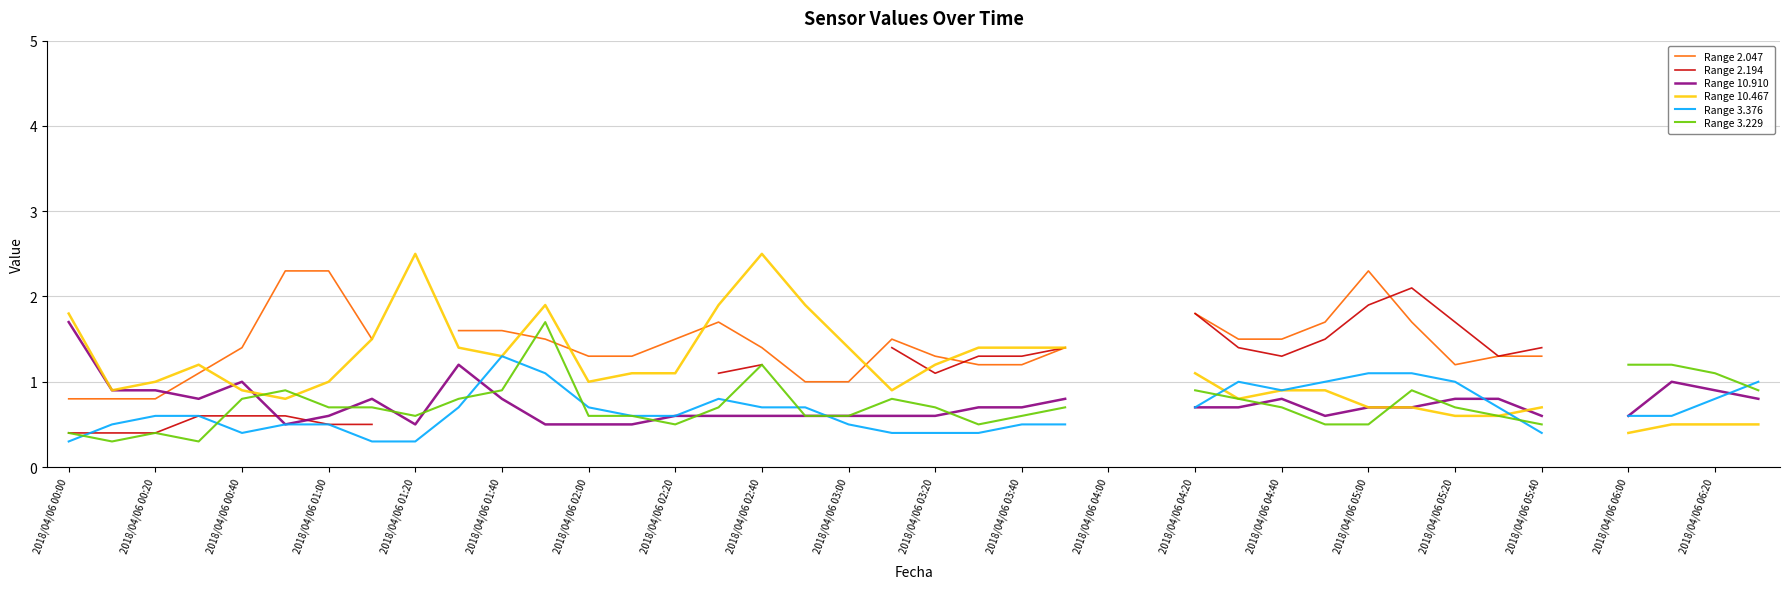

The Range 2.194 series shows 1.8 at 2018/04/06 02:40. True or false?

False